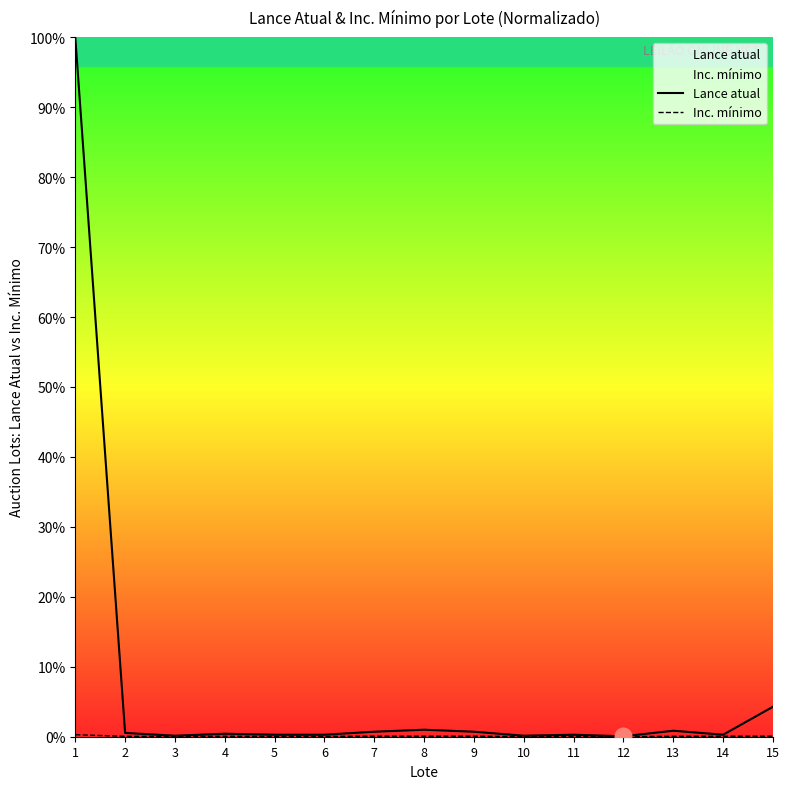

List the labels in order of Inc. mínimo value, largest first.

1, 4, 7, 8, 9, 14, 15, 2, 3, 5, 6, 11, 13, 10, 12